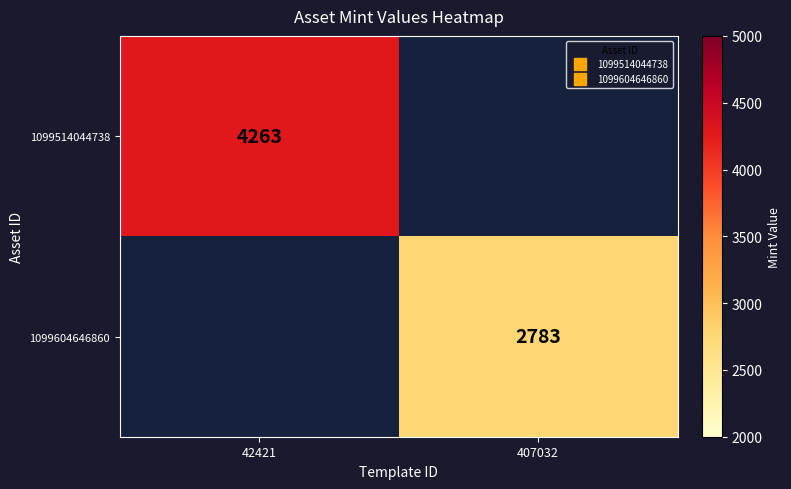

At which label is 1099604646860 closest to 1391?

42421